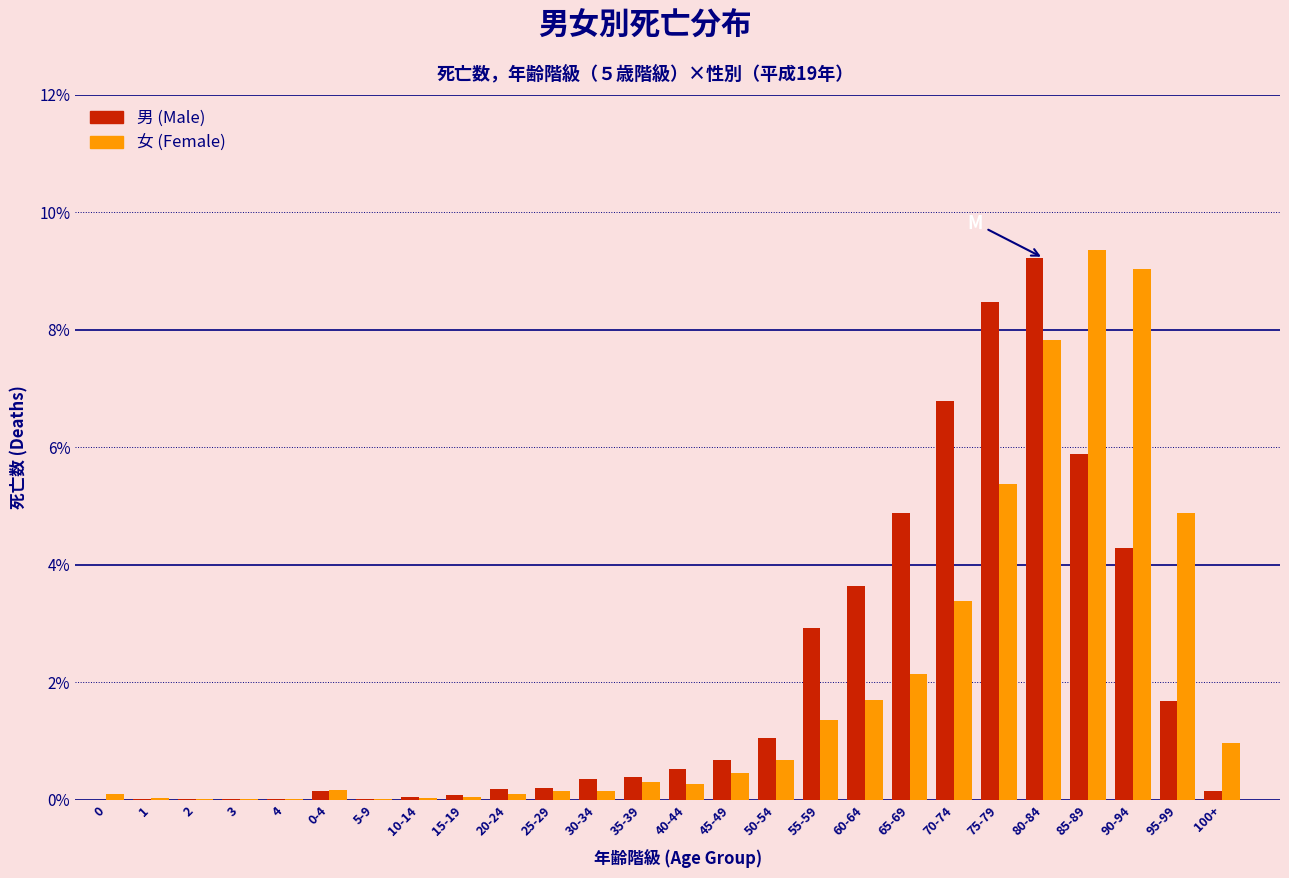

At which category is the sum across all series the highest?

80-84